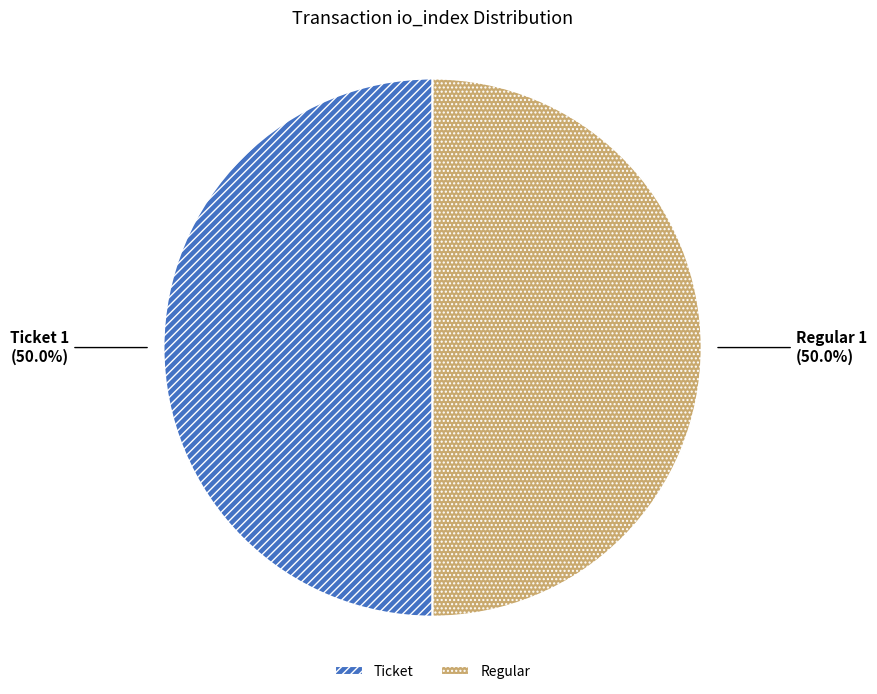

How many segments does this pie chart have?

2